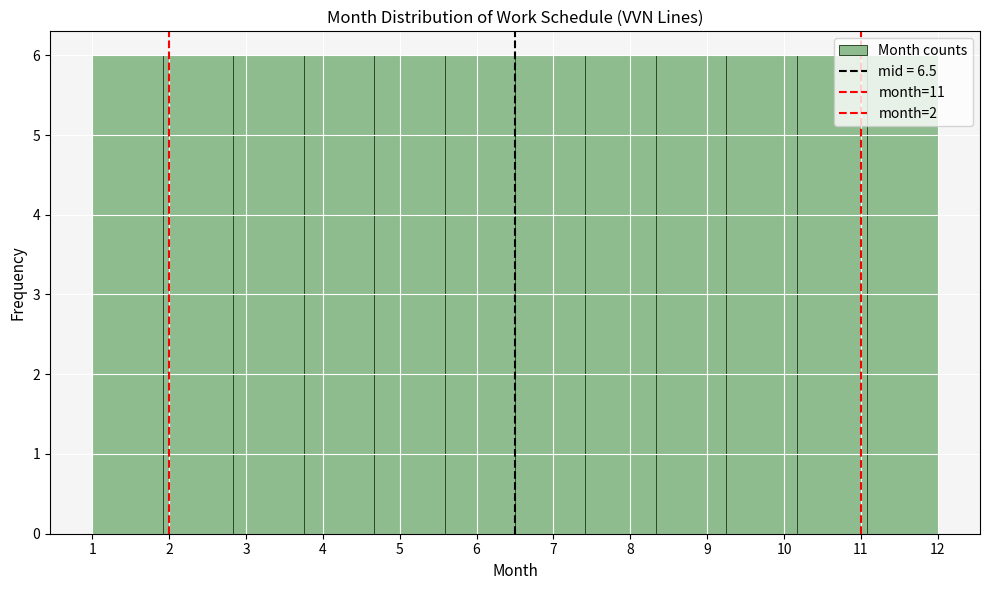

Reading left to right, list every bar in this chart as the range it spans on the x-axis followed by its height. Neither the bar edges nor the heights are printed on the chart, so give them approximately, as read against the axes.

1.0 to 1.9: 6
1.9 to 2.8: 6
2.8 to 3.8: 6
3.8 to 4.7: 6
4.7 to 5.6: 6
5.6 to 6.5: 6
6.5 to 7.4: 6
7.4 to 8.3: 6
8.3 to 9.3: 6
9.3 to 10.2: 6
10.2 to 11.1: 6
11.1 to 12.0: 6